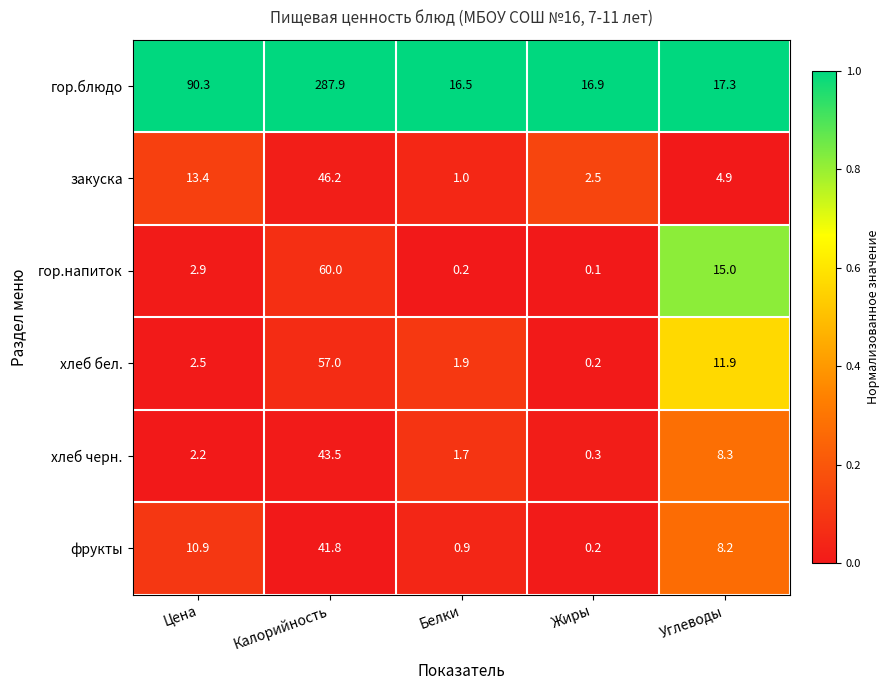

What is the spread (max minus min) of values at Белки?

16.3